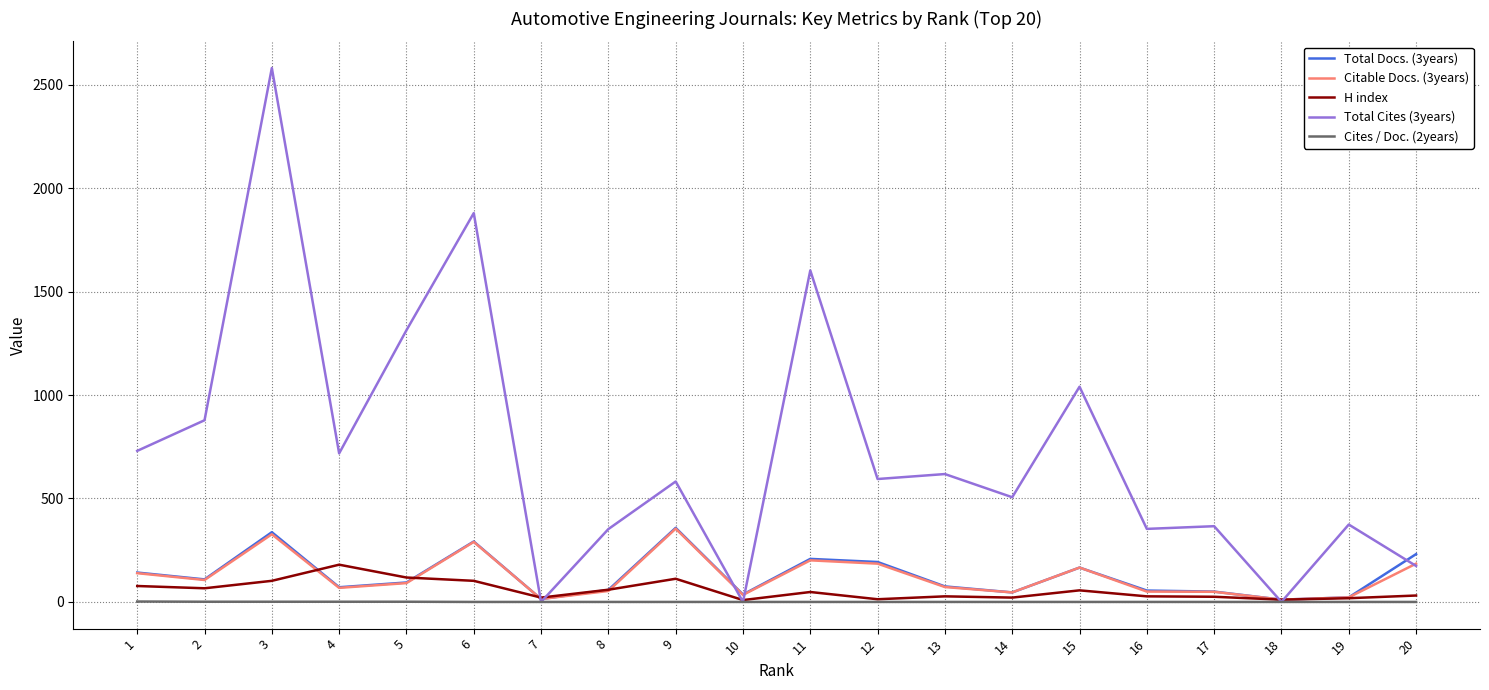

At how many categories does at least one series exceed 637?

8